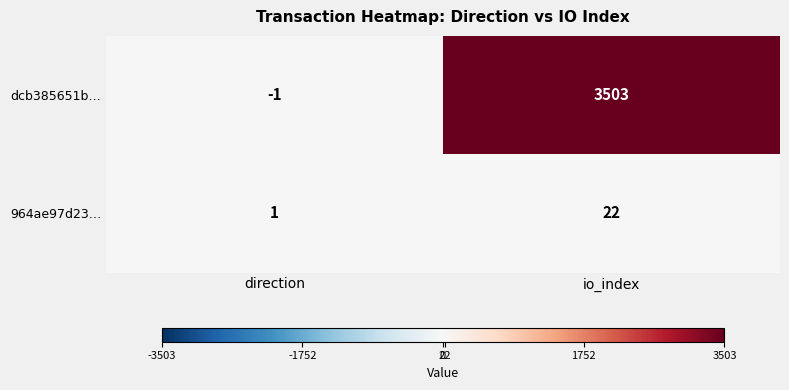

The value of 964ae97d23… at direction is 0. True or false?

False